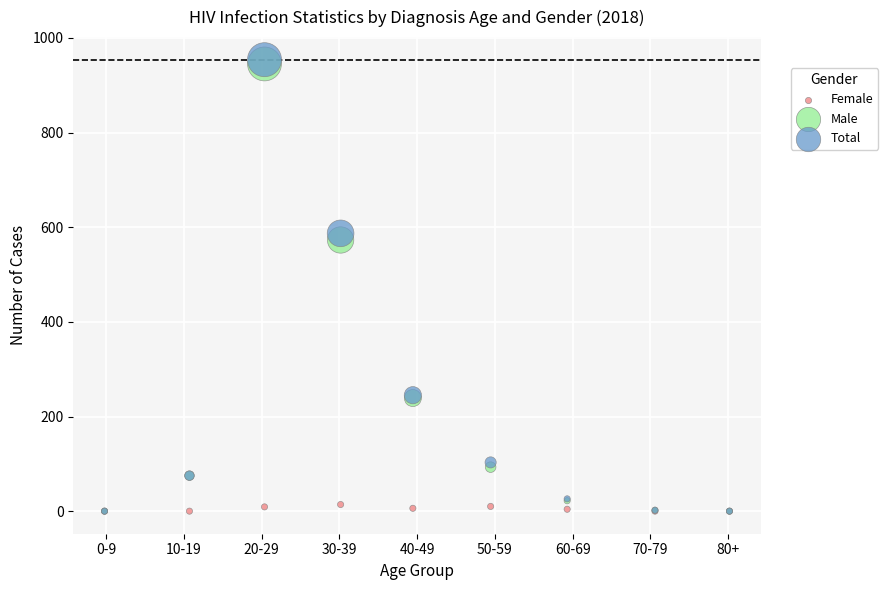

In the Male series, what Y value is closest to 472?

573